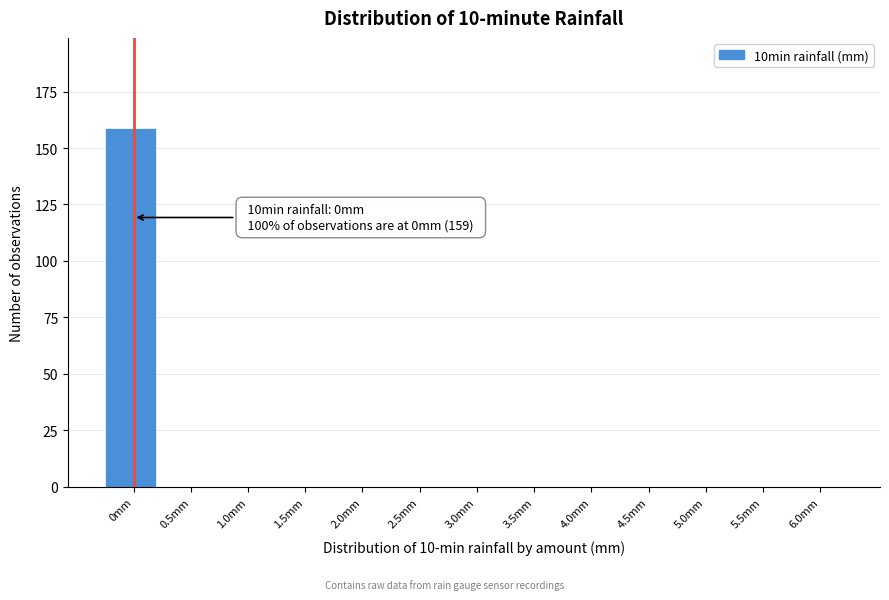

Reading left to right, what are all the values shown in this chart?

0mm=159	0.5mm=0	1.0mm=0	1.5mm=0	2.0mm=0	2.5mm=0	3.0mm=0	3.5mm=0	4.0mm=0	4.5mm=0	5.0mm=0	5.5mm=0	6.0mm=0